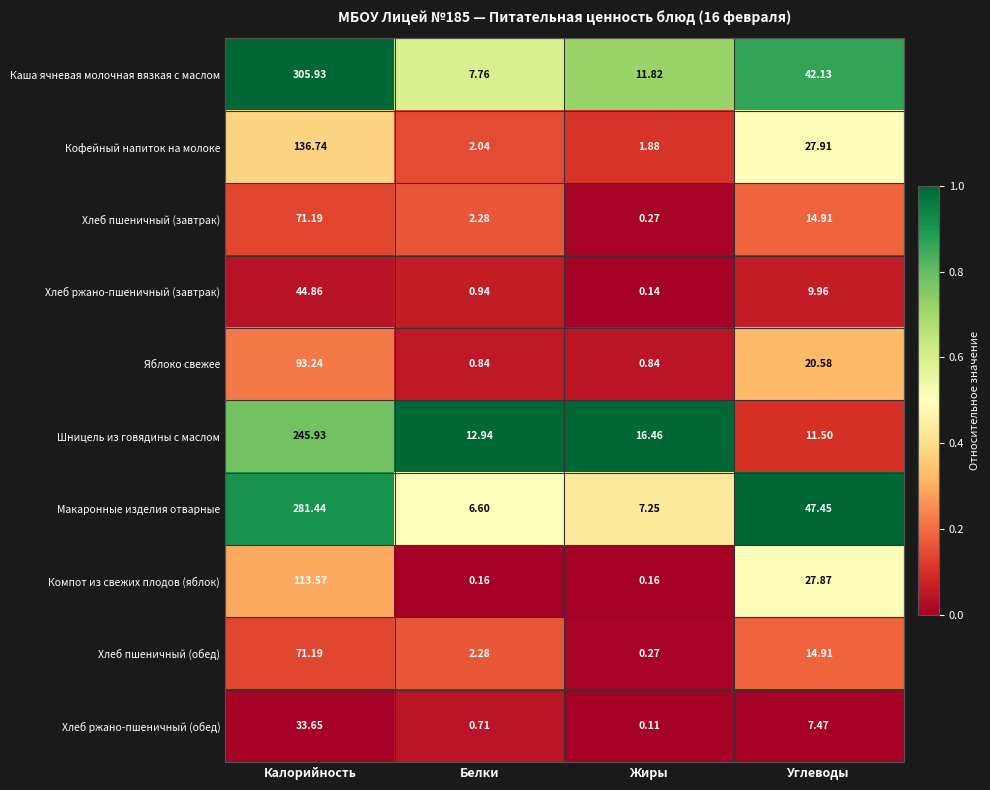

Where is Каша ячневая молочная вязкая с маслом nearest to the value 156?

Углеводы